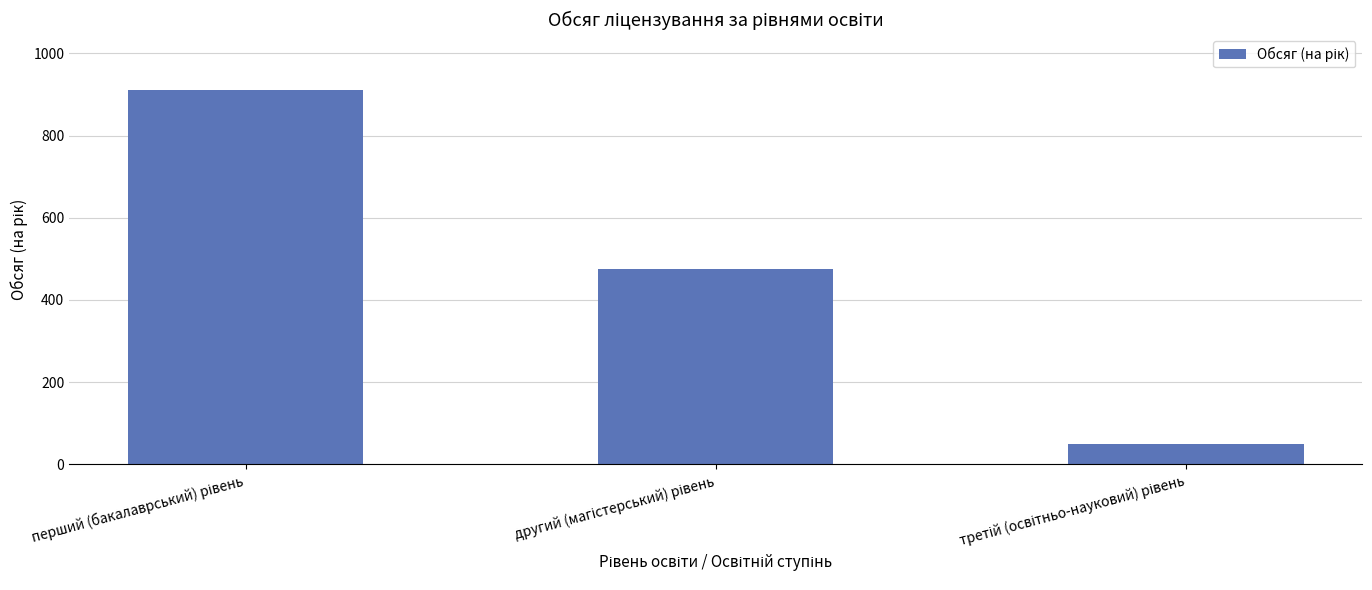

Reading left to right, list all the values displayed in this chart.

910	475	50